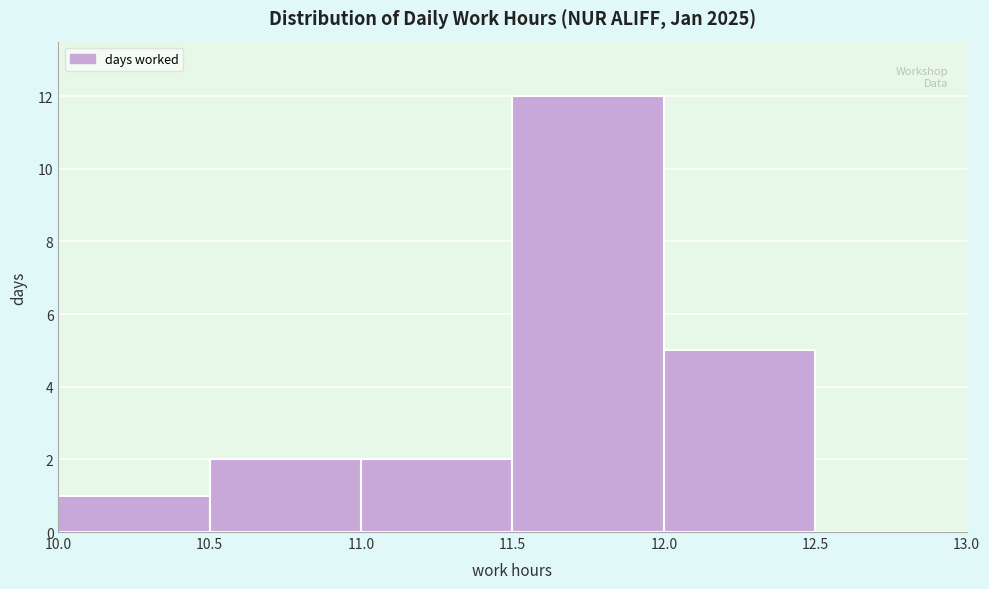

Reading left to right, list every bar in this chart as the range it spans on the x-axis followed by its height. The values are not printed on the chart, so give them approximately, as read against the axis.

10.0 to 10.5: 1
10.5 to 11.0: 2
11.0 to 11.5: 2
11.5 to 12.0: 12
12.0 to 12.5: 5
12.5 to 13.0: 0